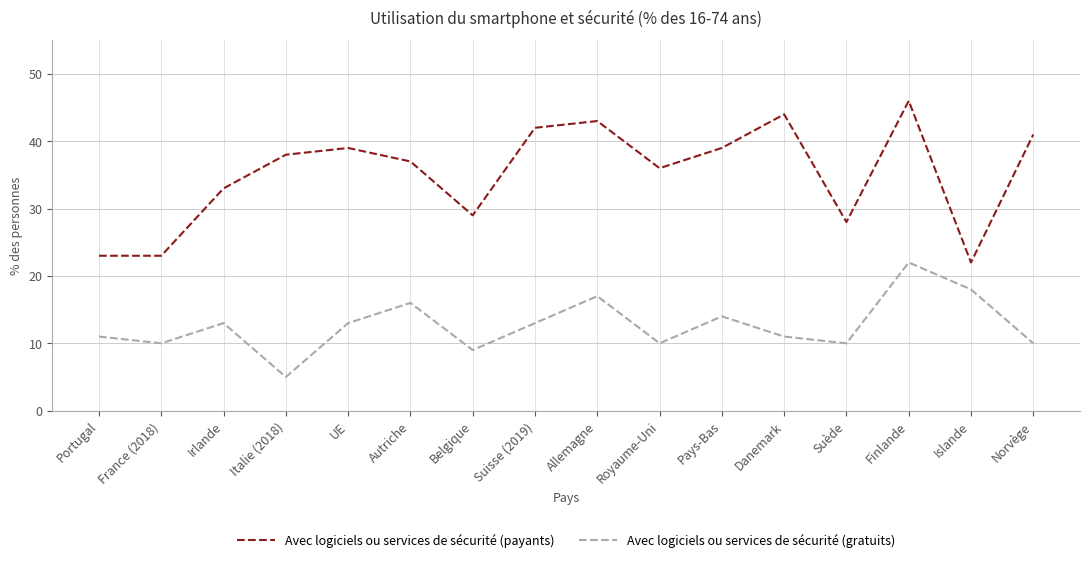

Is the value of Avec logiciels ou services de sécurité (gratuits) at Portugal greater than the value of Avec logiciels ou services de sécurité (payants) at Danemark?

No